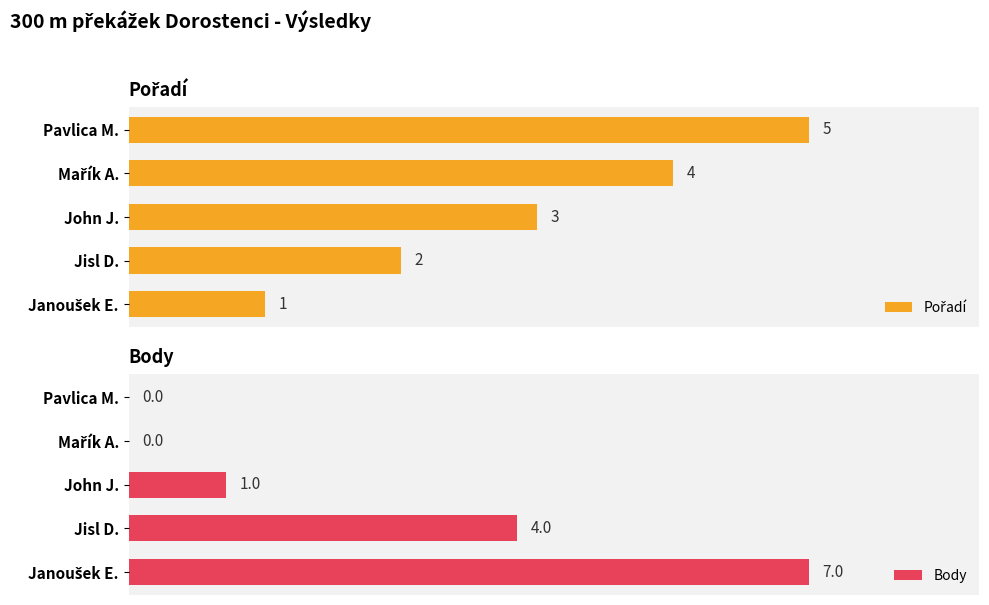

How many bars are there in each group?

2